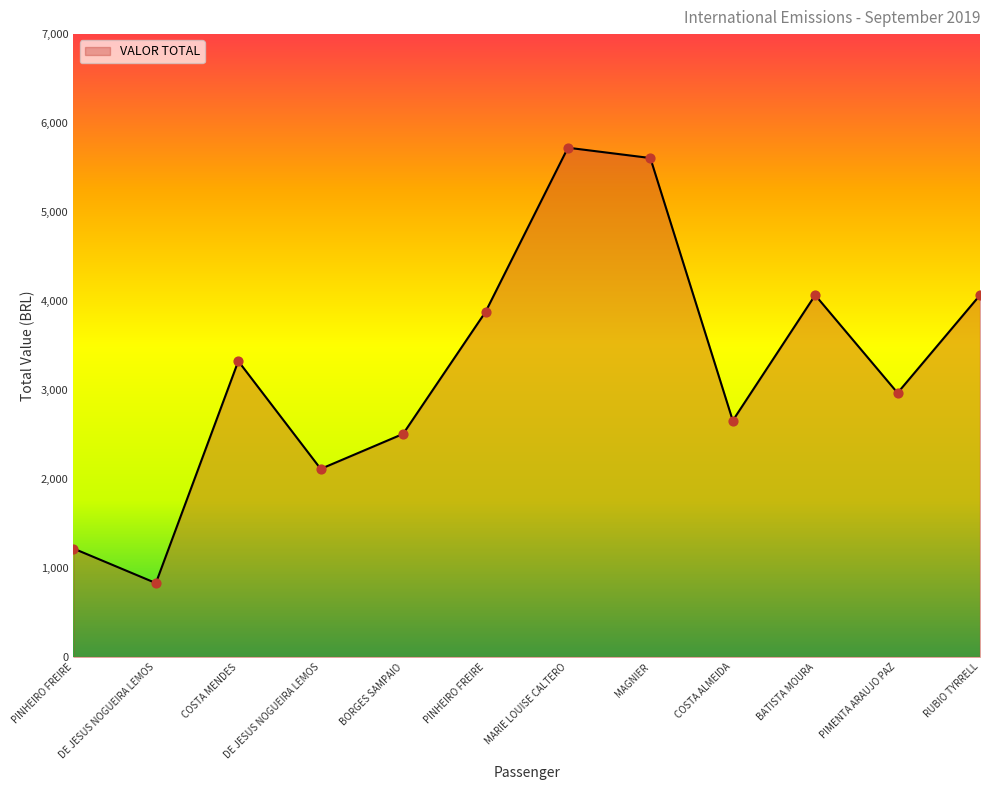

How many lines are shown in the chart?

1